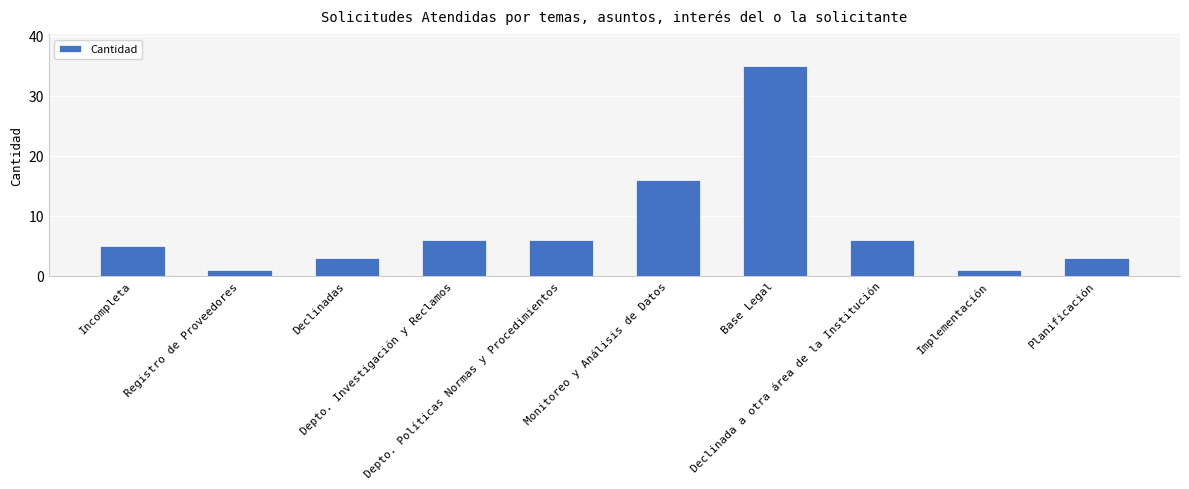

Where is the data nearest to the value 18?

Monitoreo y Análisis de Datos